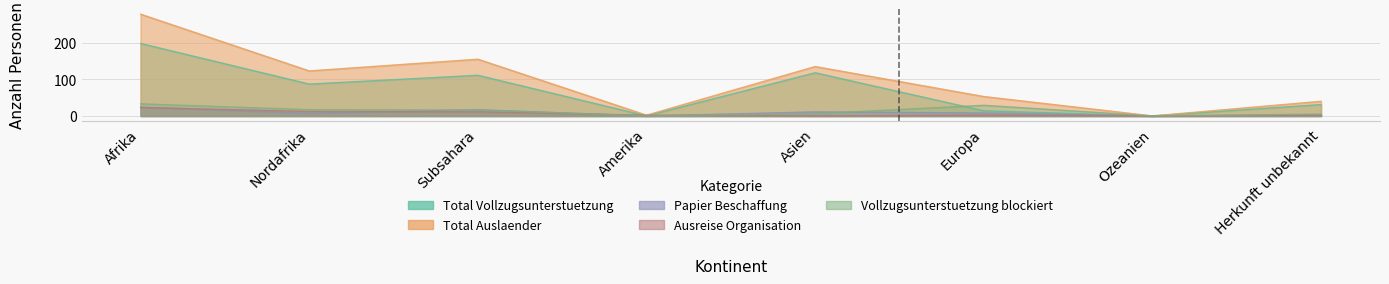

Which series has the largest range (max minus min)?

Total Auslaender